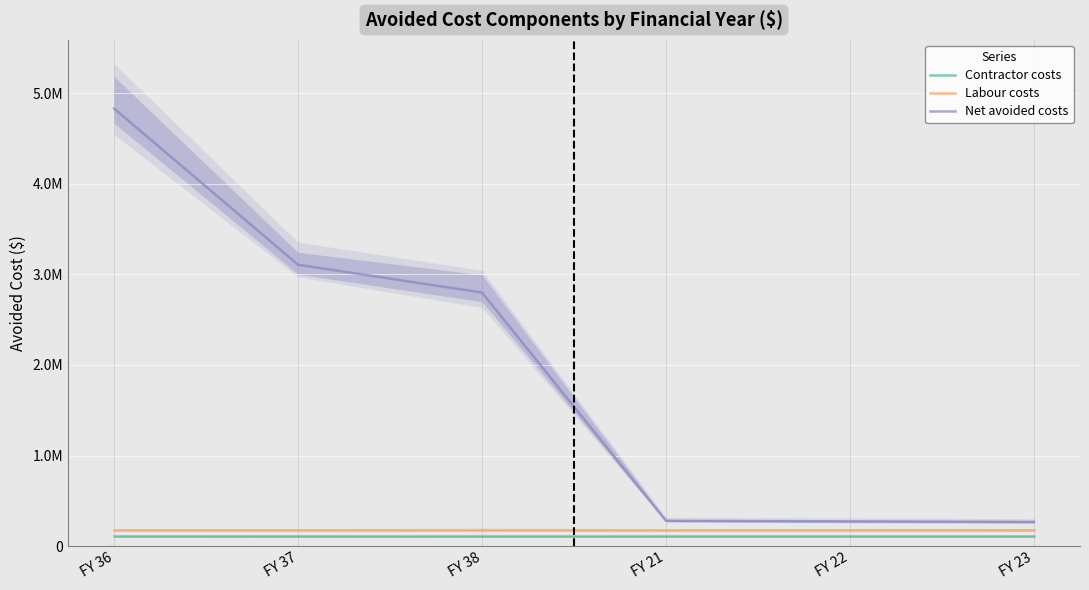

At FY 22, list the series in order from smallest to largest.

Contractor costs, Labour costs, Net avoided costs